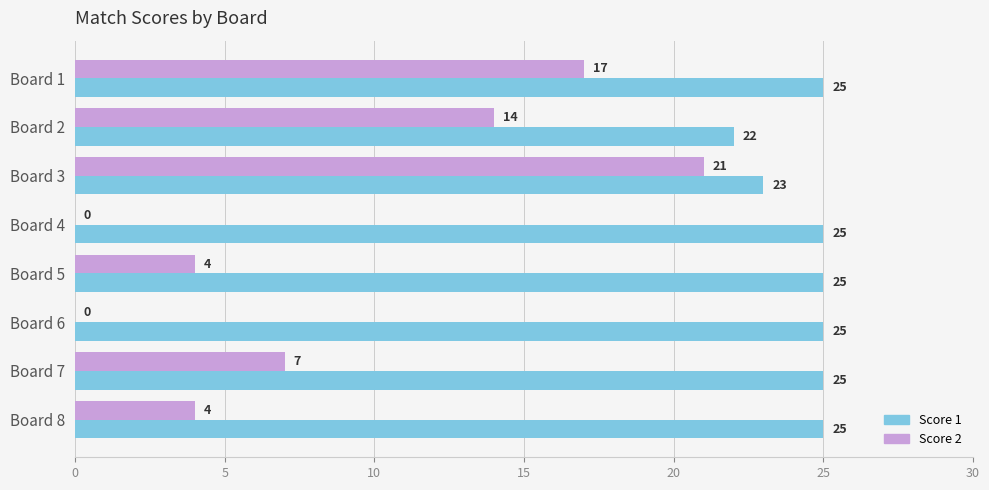

What is the sum of the Score 1 values at Board 5 and Board 4?

50